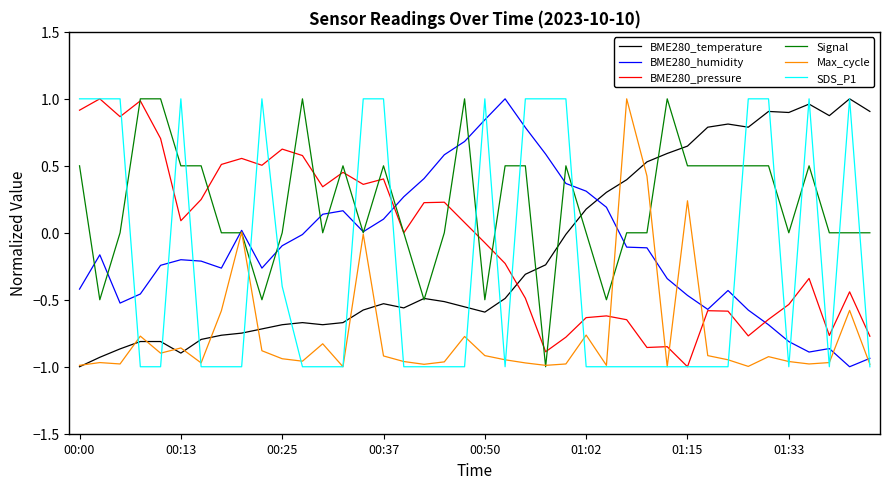

Which series has the largest total across all categories?

Signal